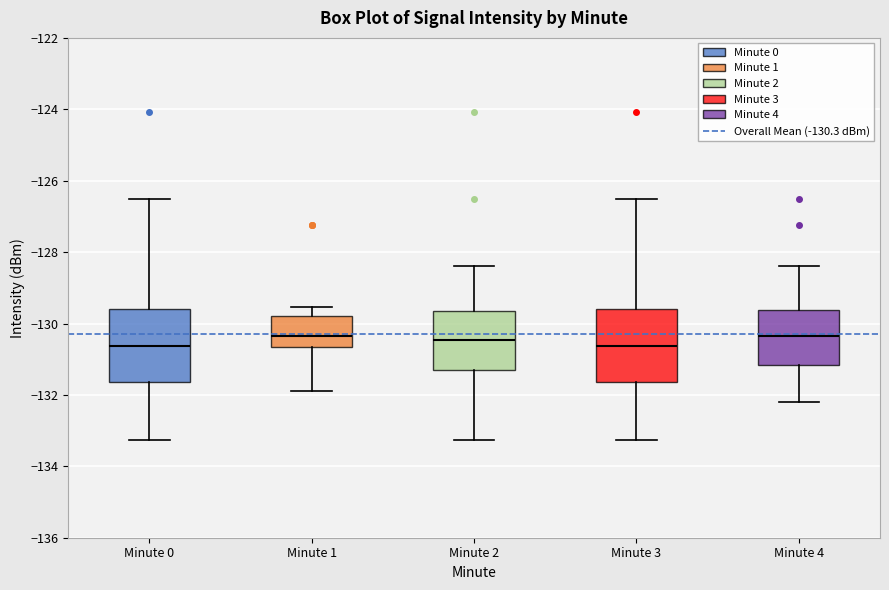

Where does the median line of the box for Minute 2 sit on the y-axis? The values are not printed on the chart, so give them approximately, as read against the axis.

-130.4